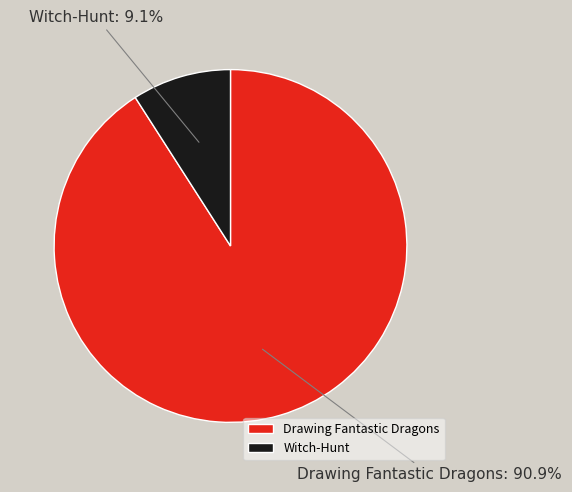

To the nearest percent, what is the average slice percentage?

50%